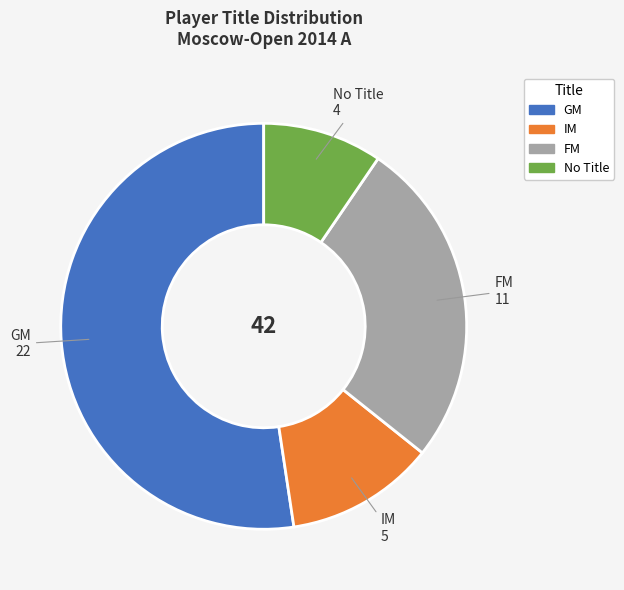

Is there a majority slice in this chart?

Yes